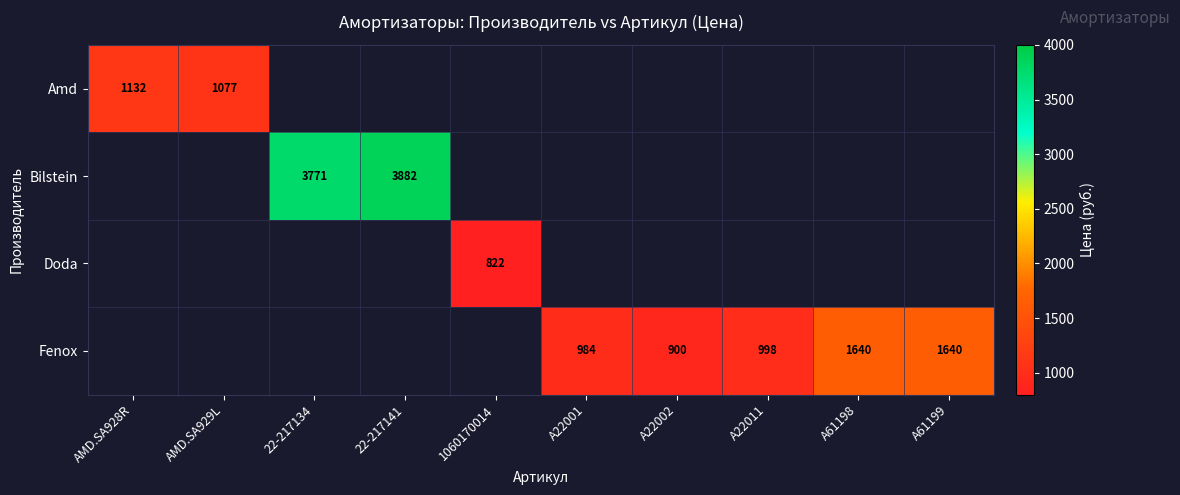

At how many categories does at least one series exceed 1795?

2